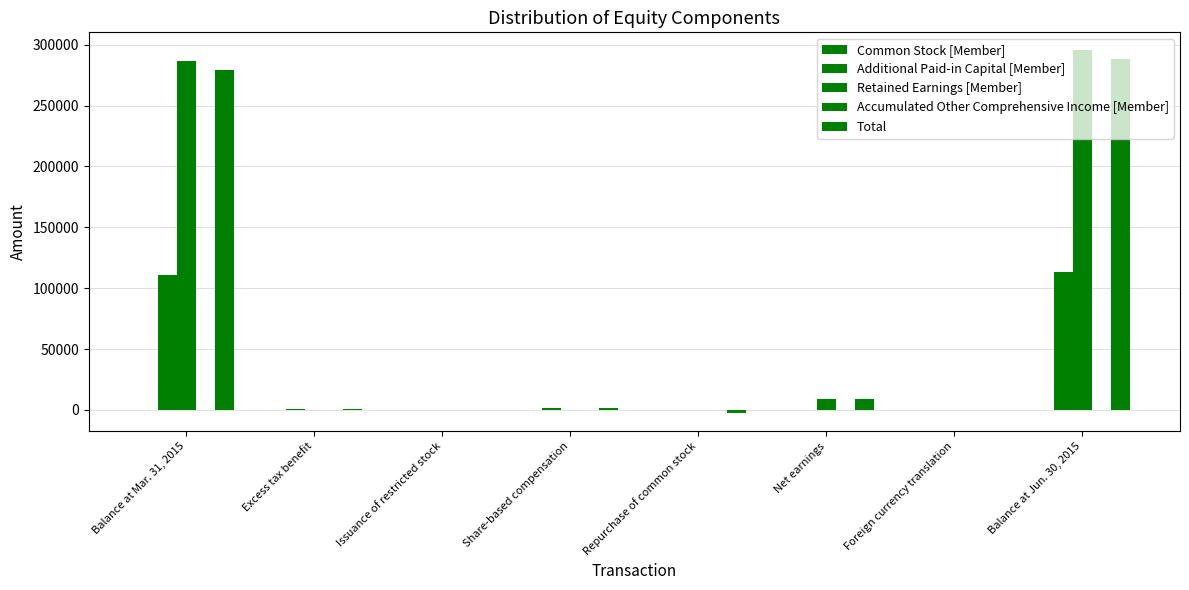

Which category has the lowest value in the Total series?

Repurchase of common stock